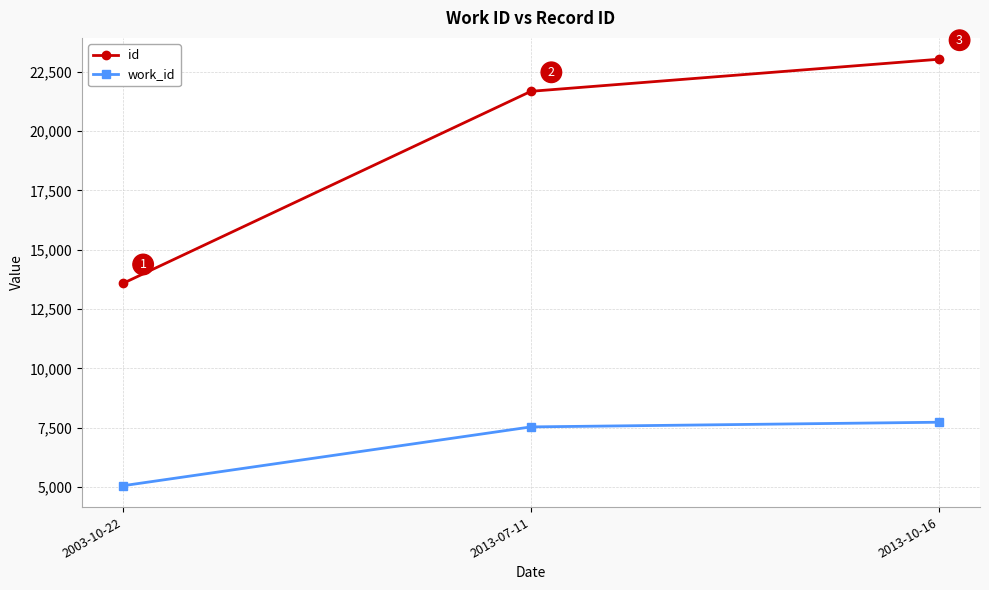

Which series has the largest total across all categories?

id